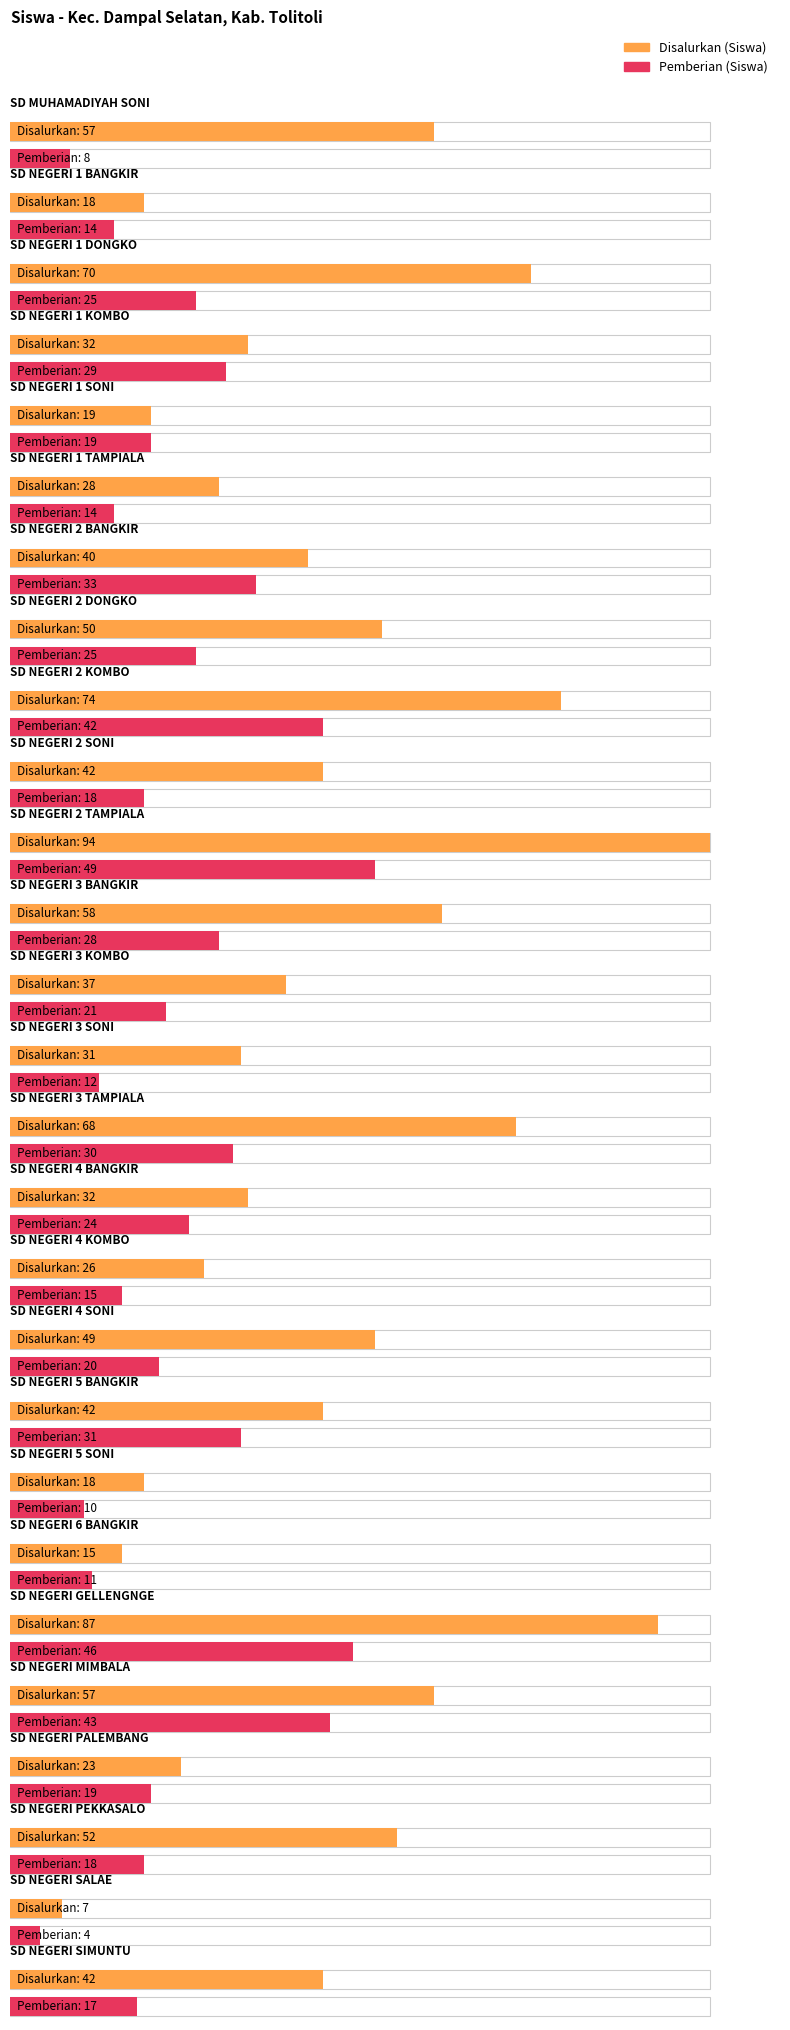

What is the sum of the Disalurkan (Siswa) values at SD NEGERI 1 DONGKO and SD NEGERI PALEMBANG?

93